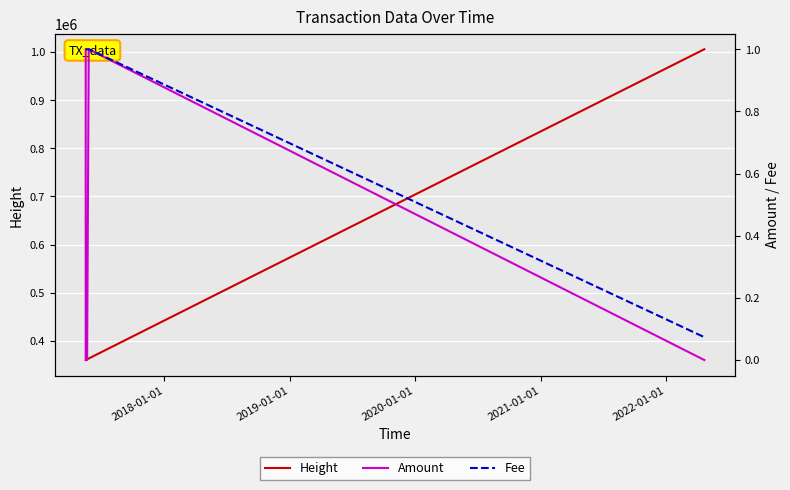

Which series has the largest total across all categories?

Height